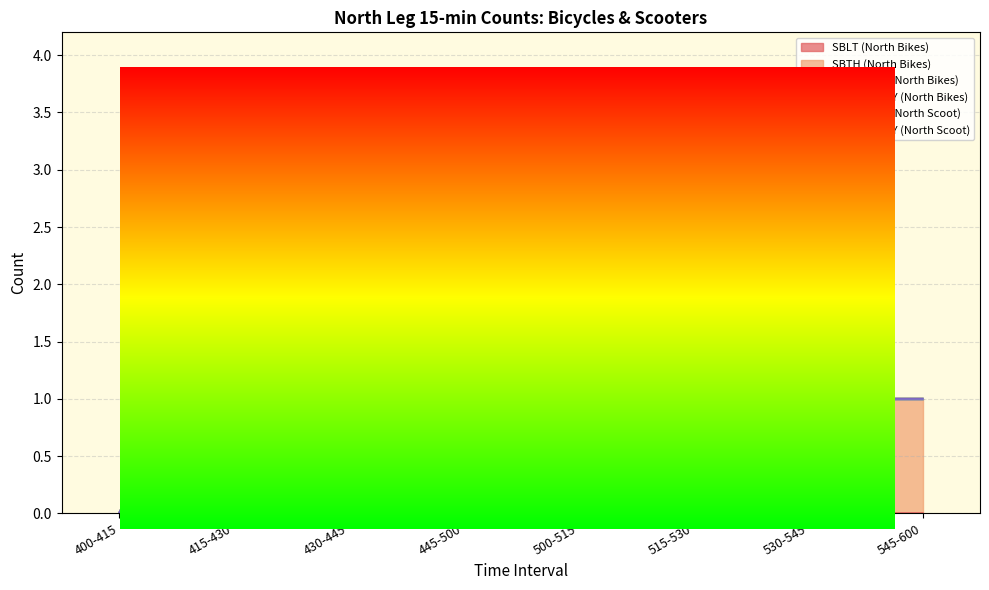

The SBTH (North Bikes) series shows 1 at 430-445. True or false?

False